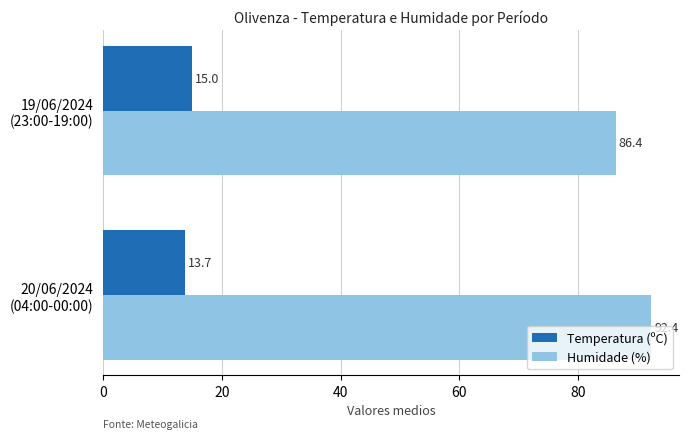

What is the smallest value displayed?

13.7